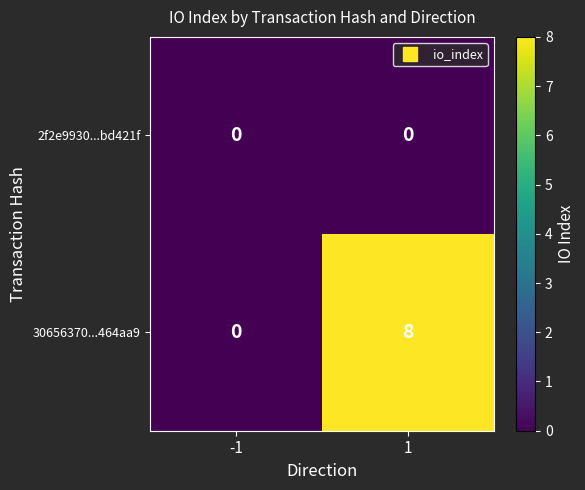

Rank the series by their maximum value, from lowest to highest.

2f2e9930...bd421f, 30656370...464aa9